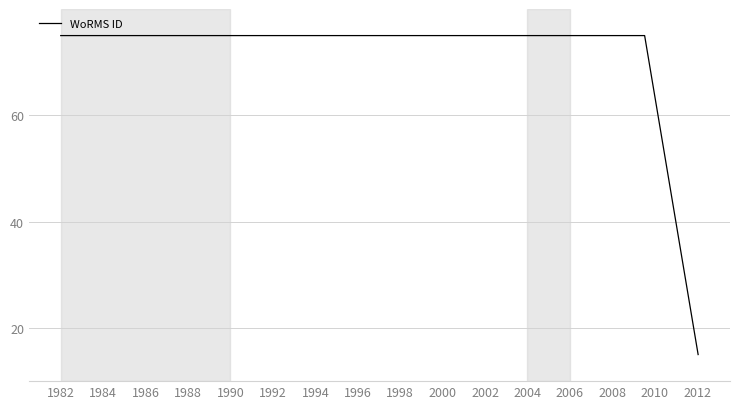

What is the difference between the maximum and minimum values?

60.0